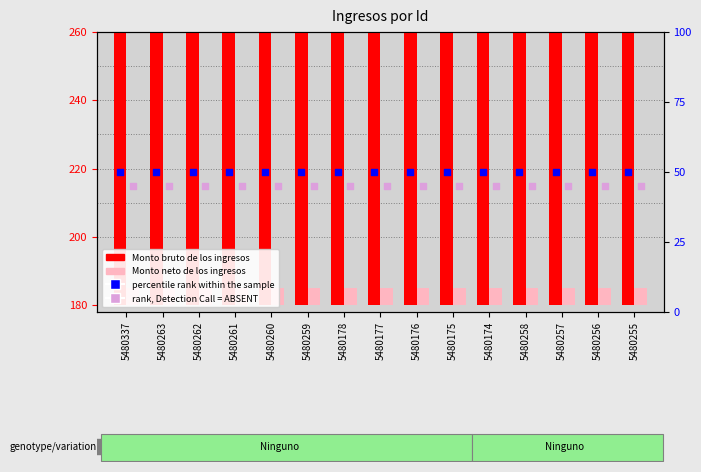

Which series reaches the maximum Y coordinate?

Monto bruto de los ingresos